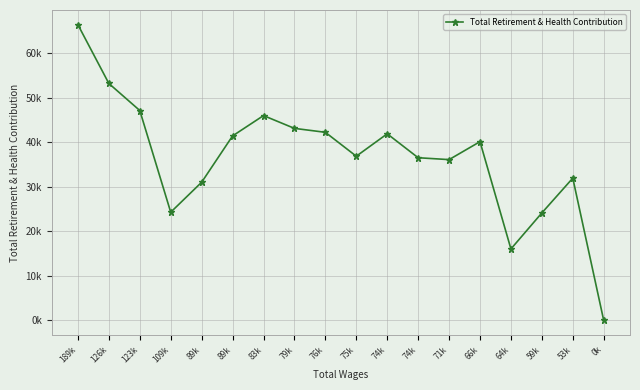

How many values exceed 40177?

8